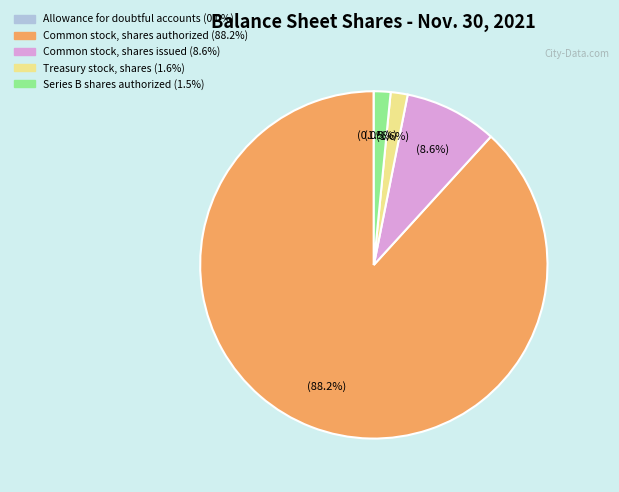

Is there a majority slice in this chart?

Yes